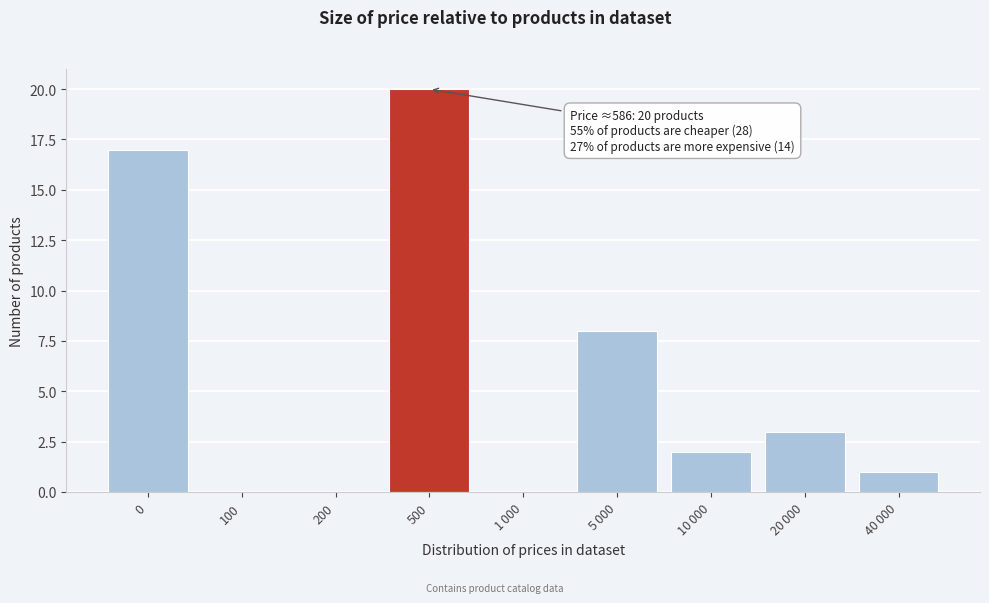

The value at 500 is 20. True or false?

True